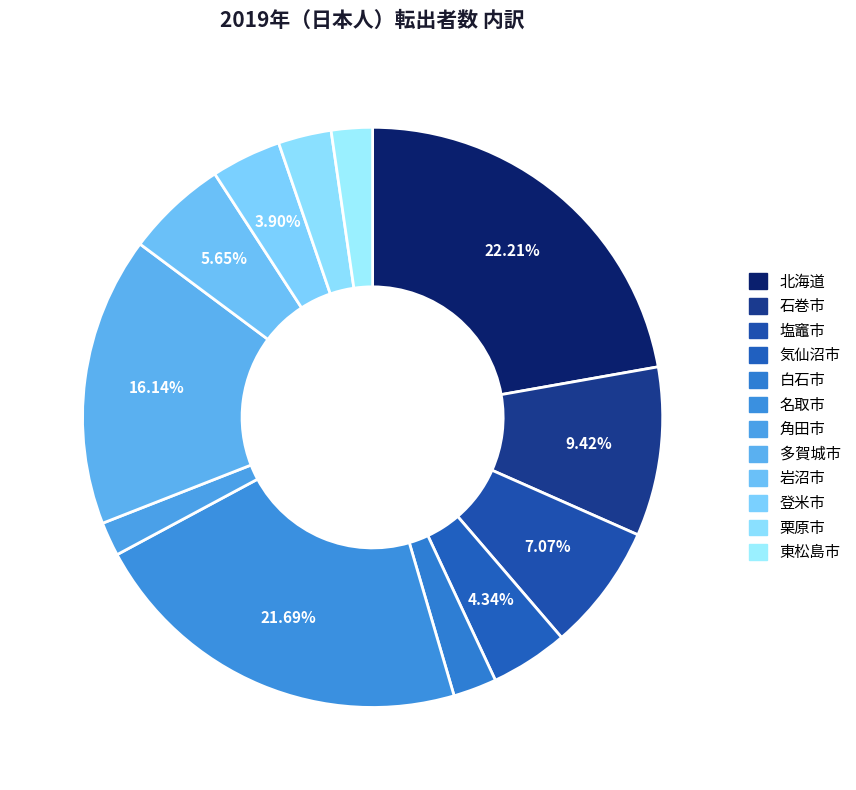

Which category has the biggest portion of the pie?

北海道